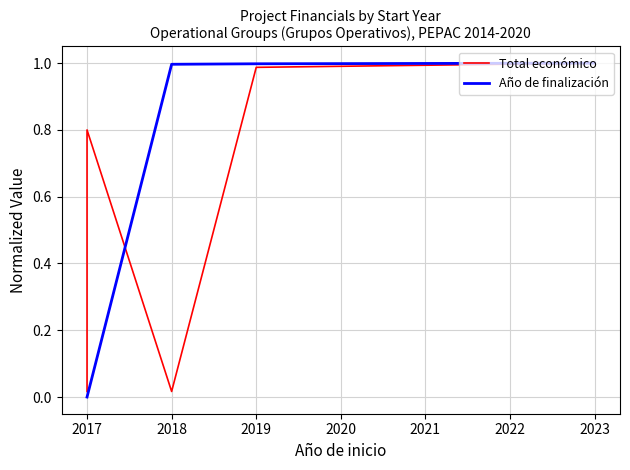

Which series has the largest range (max minus min)?

Año de finalización